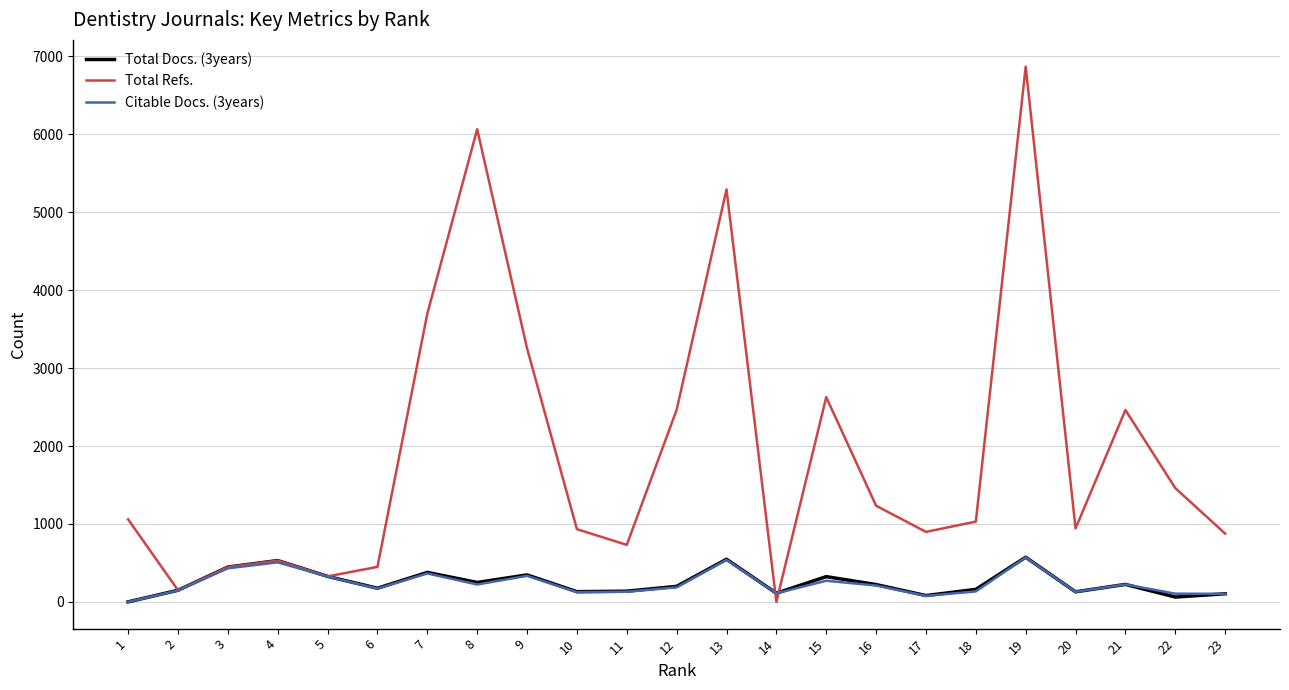

How many interior local peaks does the Total Docs. (3years) series have?

7